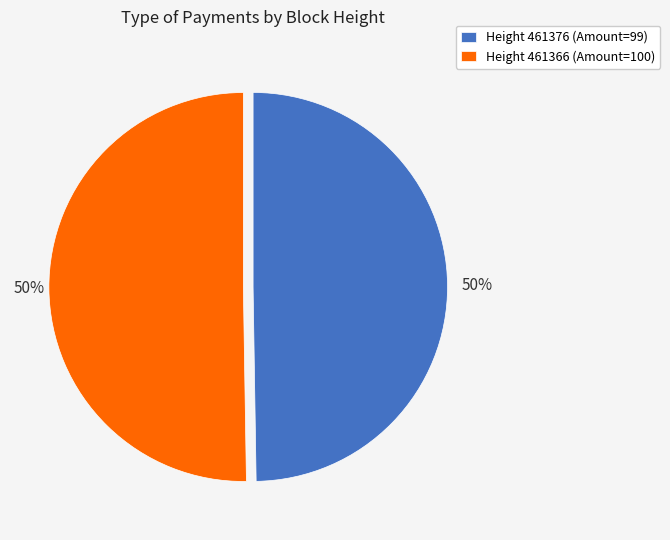

To the nearest percent, what percentage of the pie is Height 461376 (Amount=99)?

50%